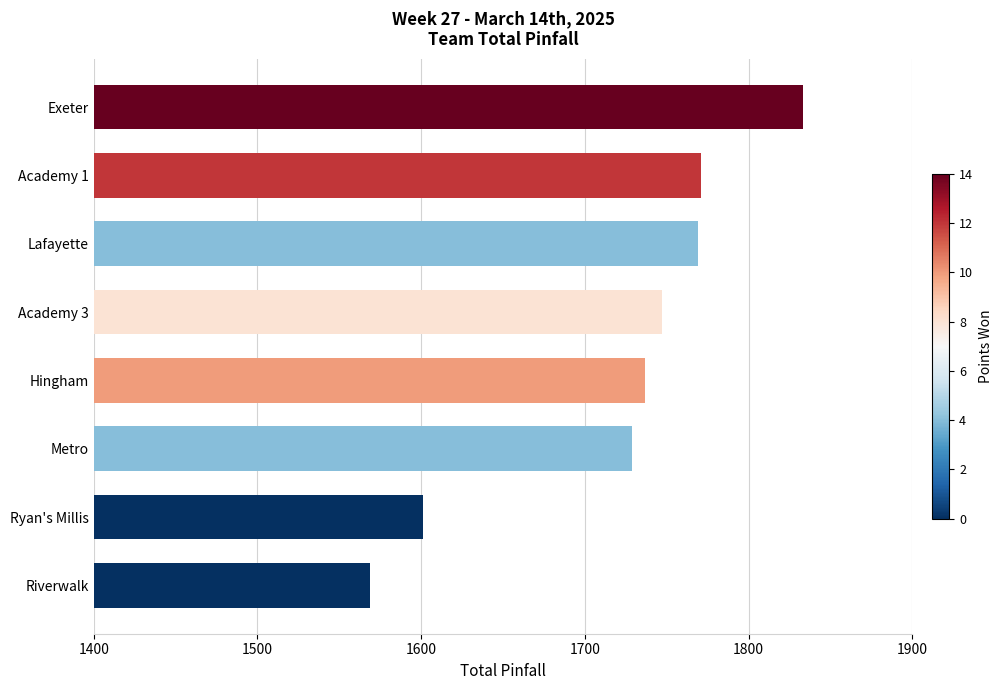

What is the average value?

1720